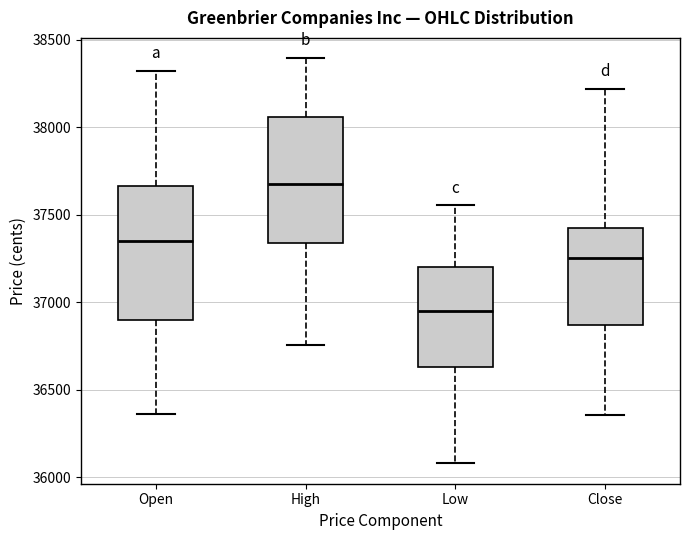

Where does the upper whisker of the box for Open end on the y-axis? The values are not printed on the chart, so give them approximately, as read against the axis.

38350